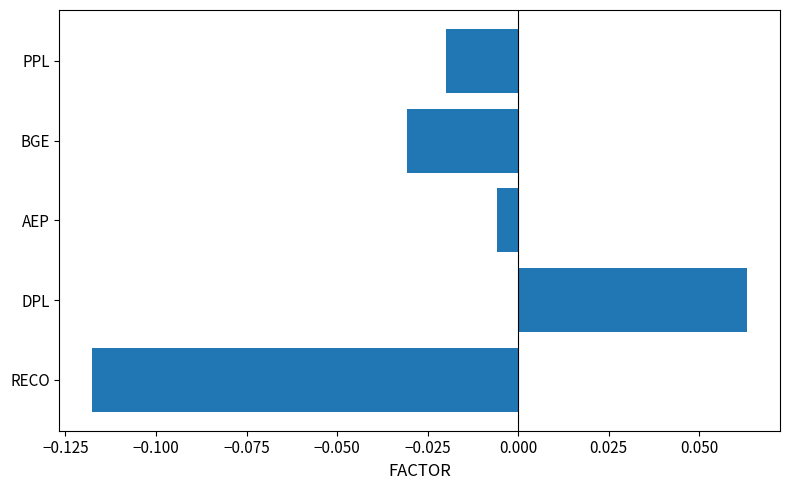

Rank the categories by value from highest to lowest.

DPL, AEP, PPL, BGE, RECO